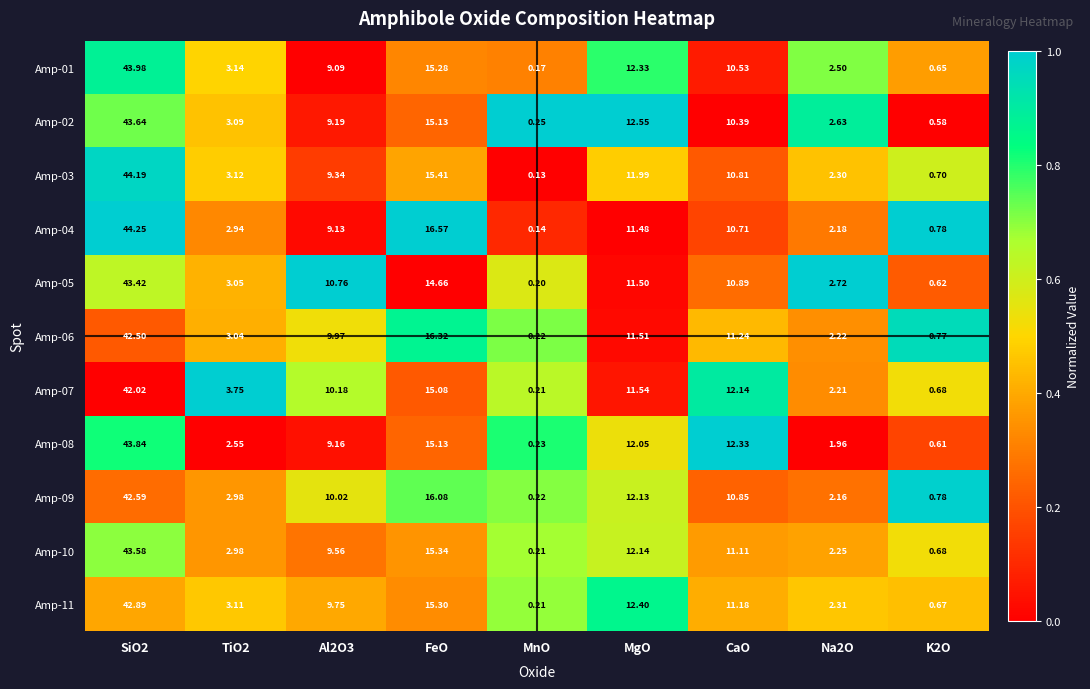

How many data points does each series have?

9